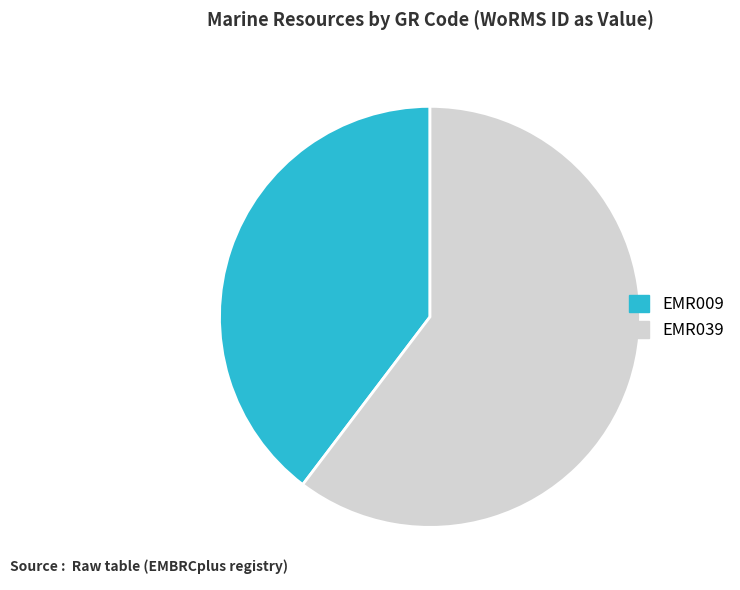

How many segments does this pie chart have?

2